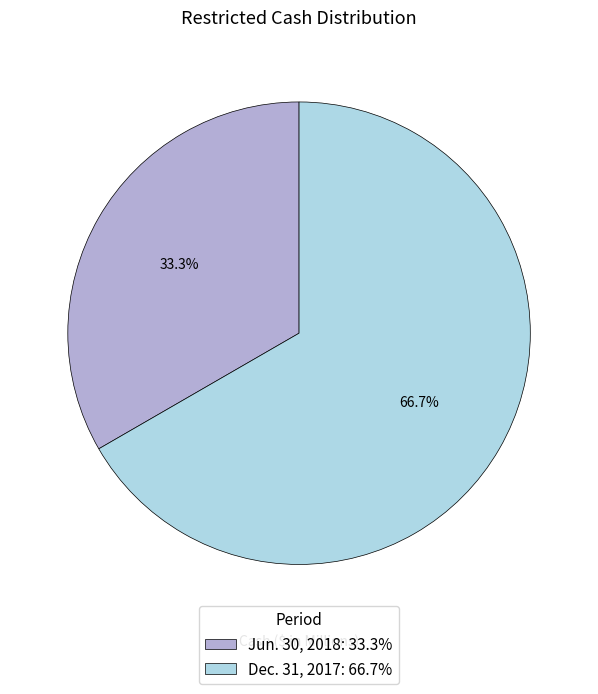

To the nearest percent, what portion does Dec. 31, 2017 represent?

67%